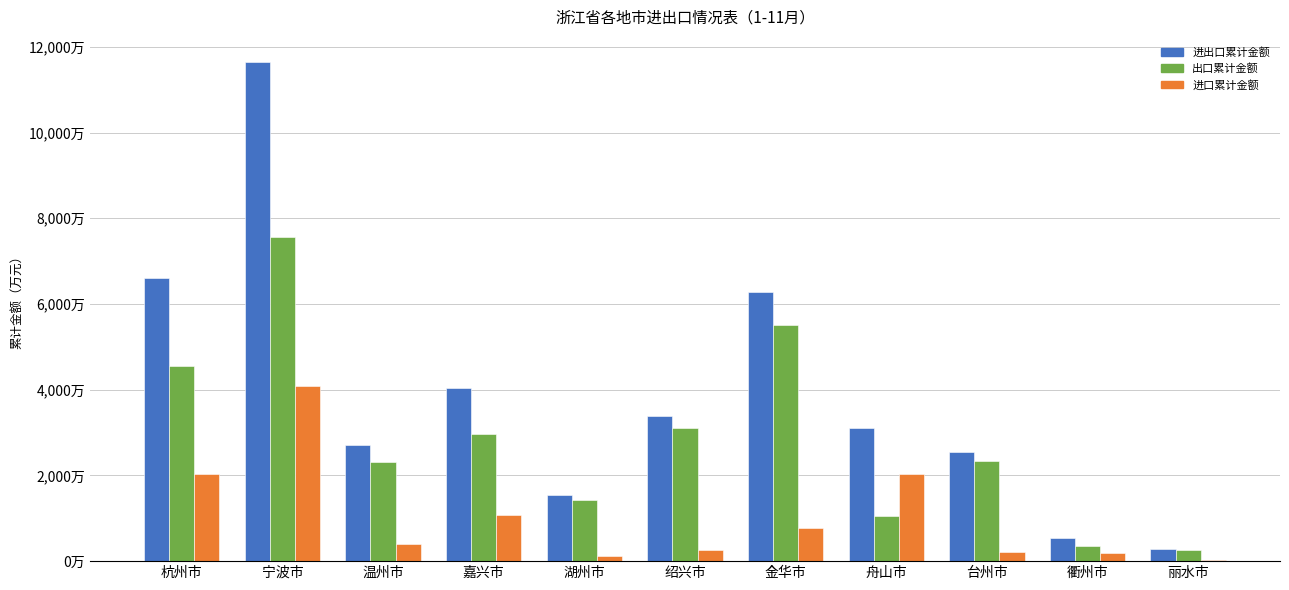

What is the label of the 1st bar from the right?

丽水市